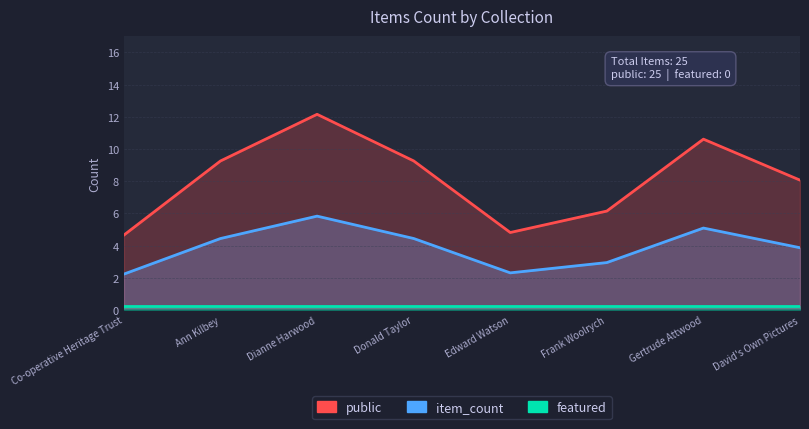

True or false: featured has more than 2 points higher than both neighbors.

False